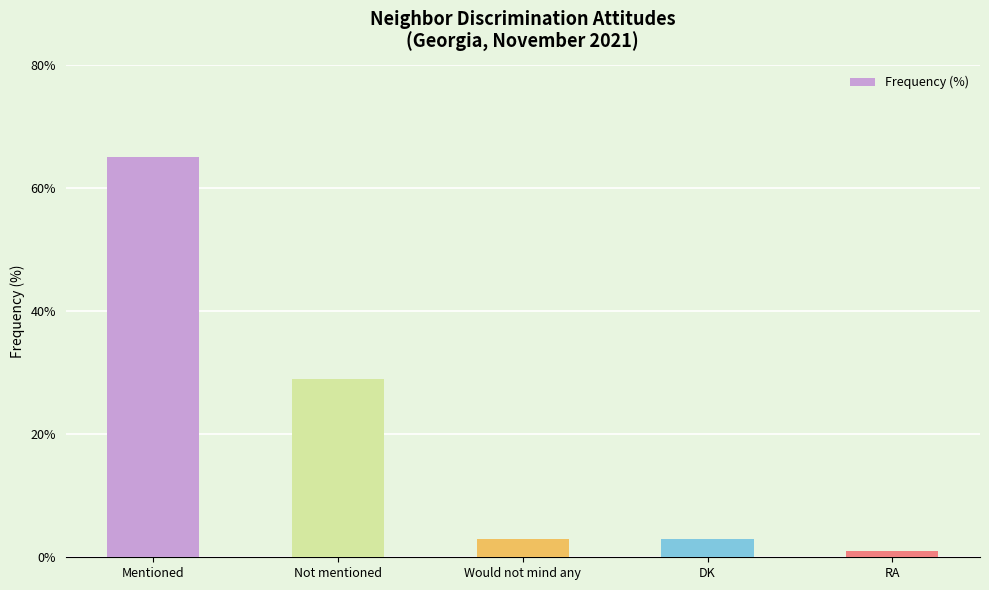

Where does the data first go above 3?

Mentioned